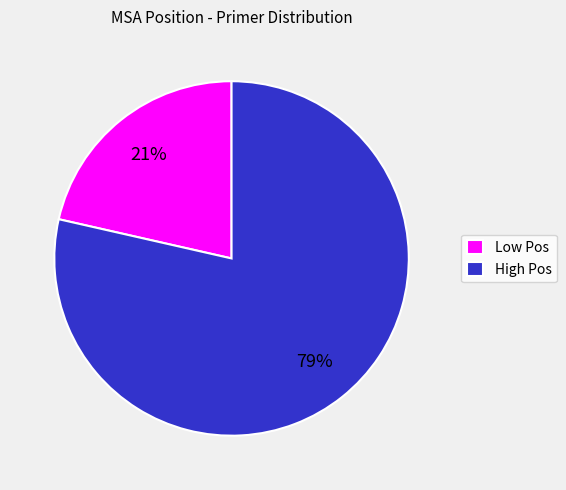

Do Low Pos and High Pos together represent more than half of the pie?

Yes